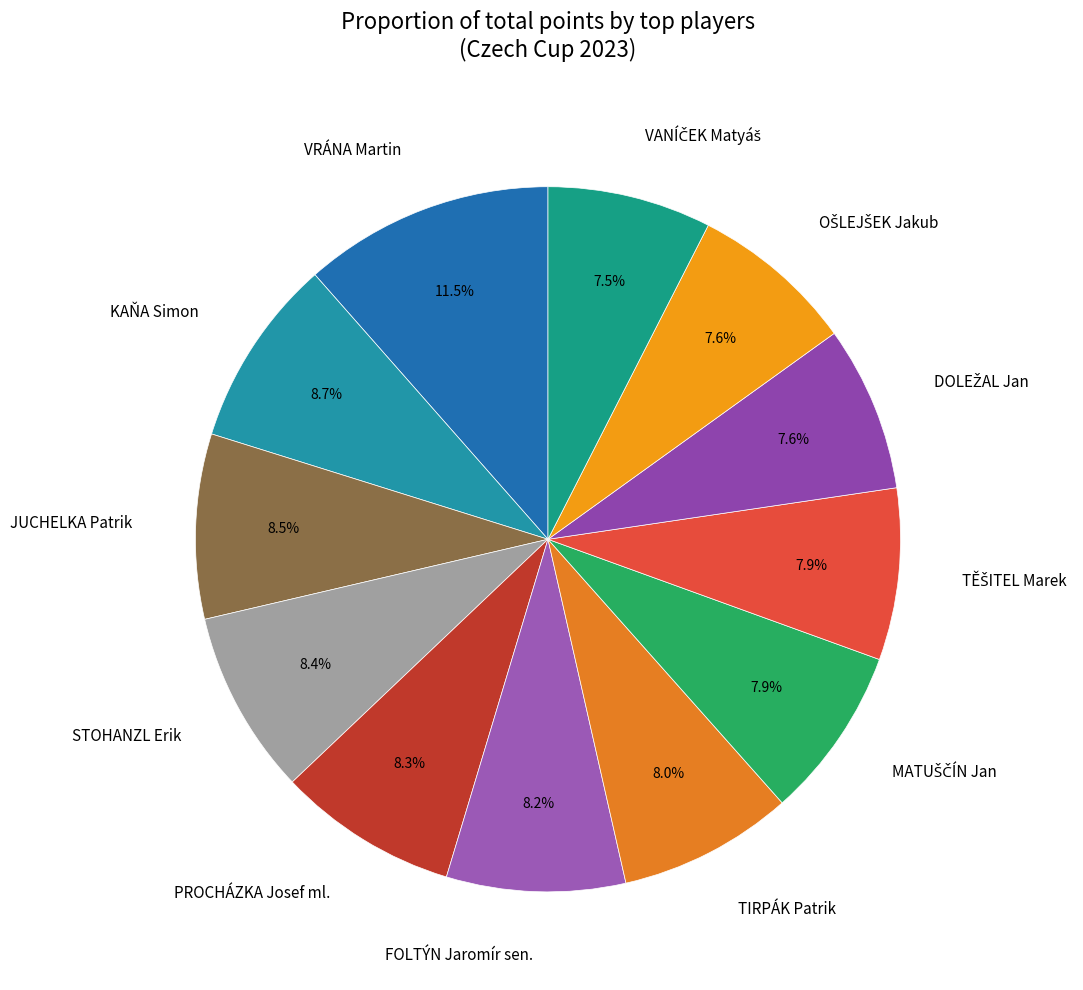

What is the ratio of the value at VRÁNA Martin to the value at TIRPÁK Patrik?

1.4